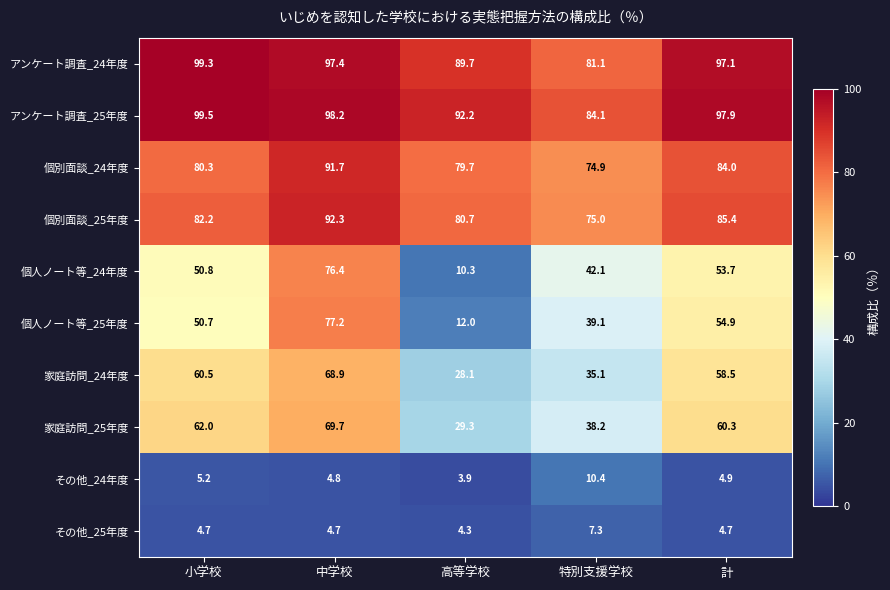

The アンケート調査_24年度 series shows 99.3 at 小学校. True or false?

True